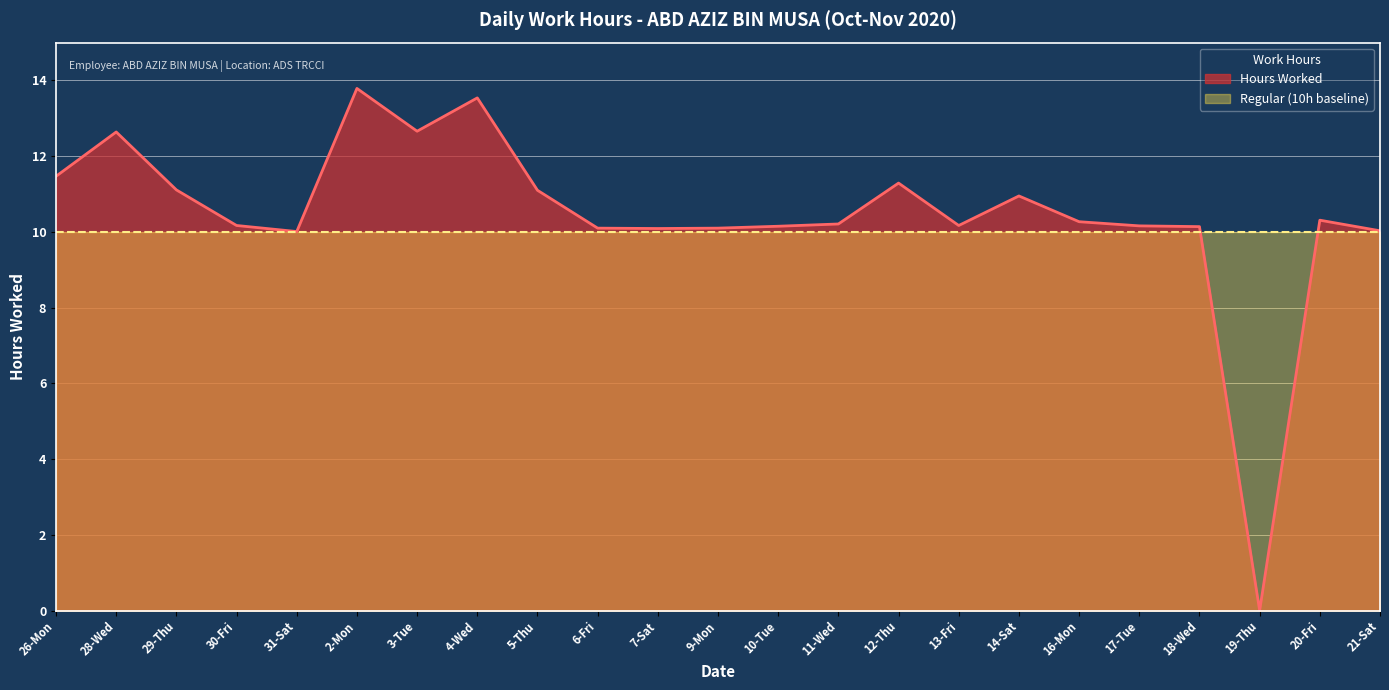

Between 4-Wed and 16-Mon, which is larger?

4-Wed